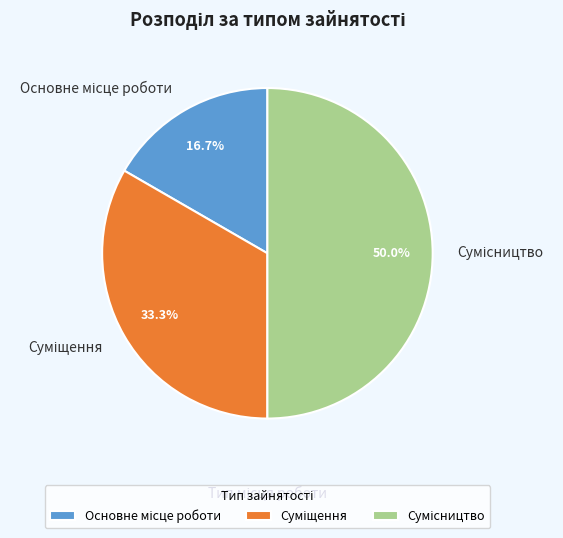

Count the number of slices in the pie.

3